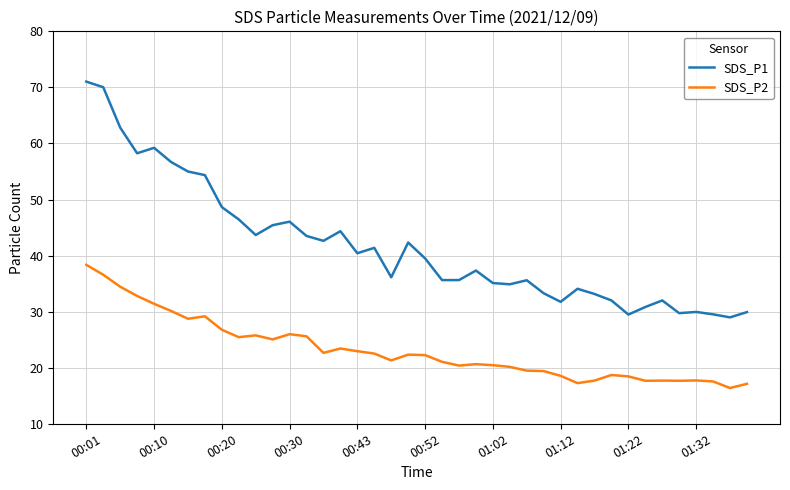

What is the minimum value for SDS_P1?

29.0